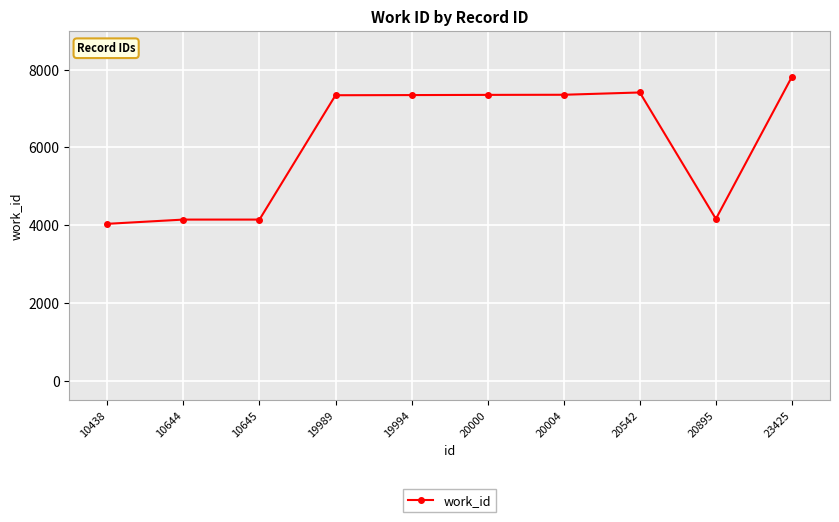

Between 20895 and 23425, which is larger?

23425